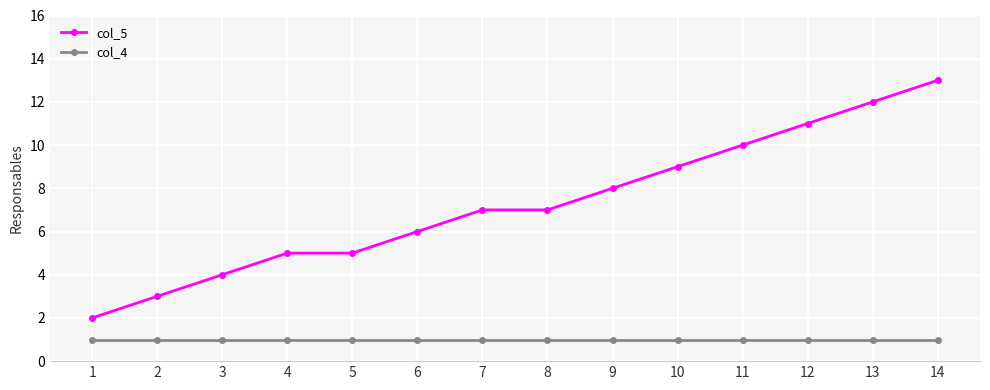

Is this an area chart (filled region under the line)?

No